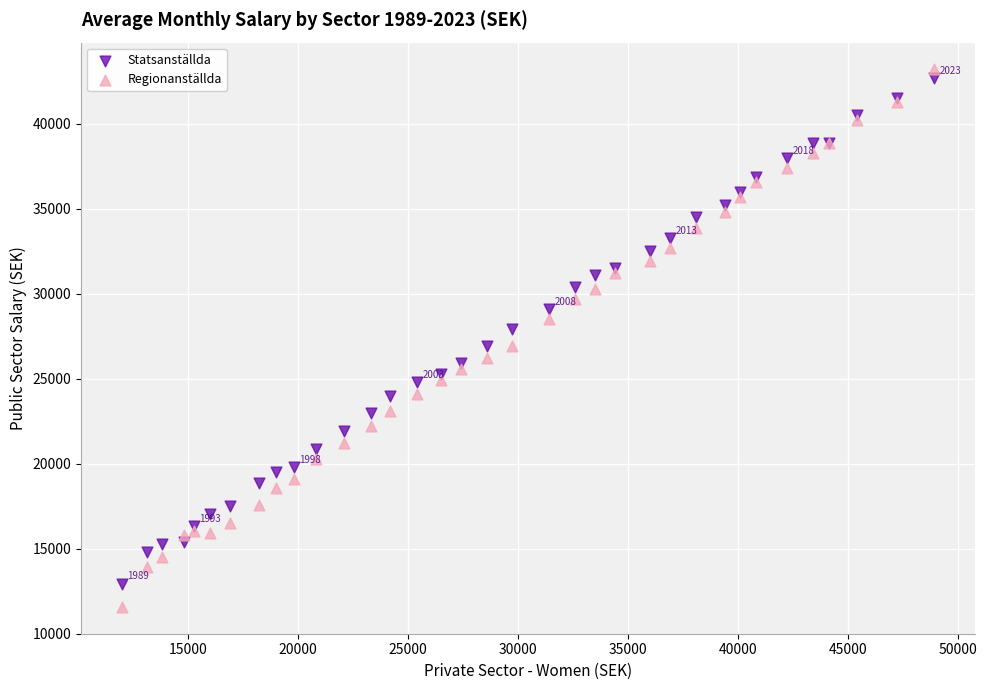

Which series contains the lowest Y value?

Regionanställda